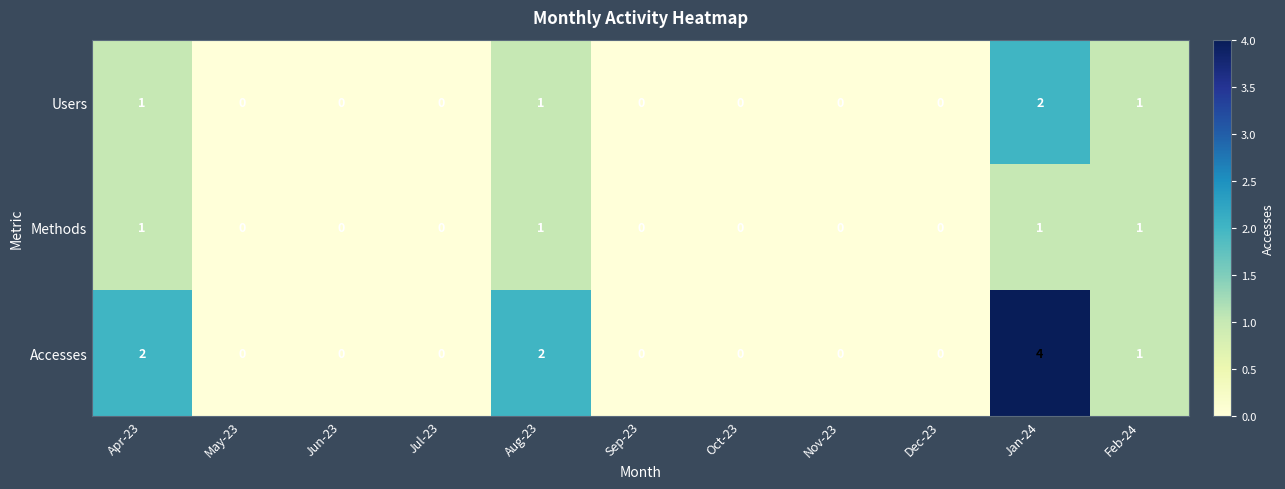

Which series changed the most between Aug-23 and Sep-23?

Accesses